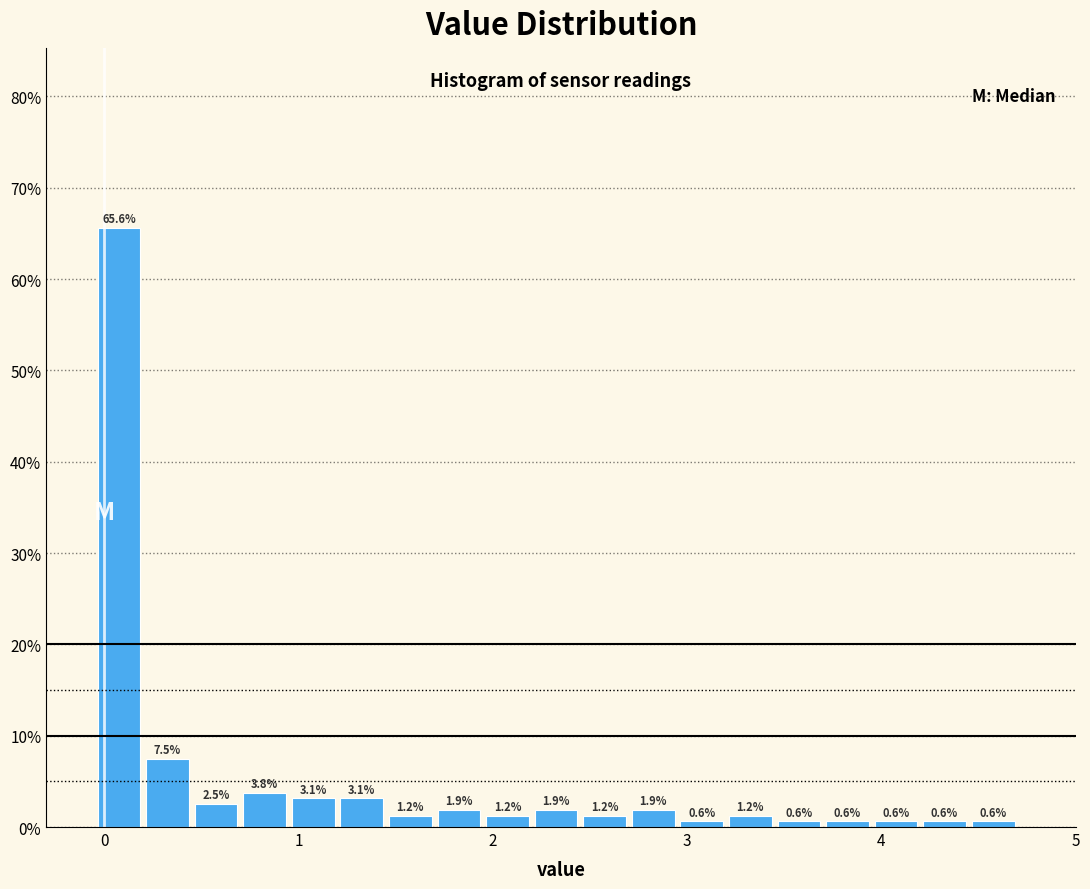

Around what value on the x-axis is the tallest bar? Give the approximate position of its centre, as read against the axis.

0.1